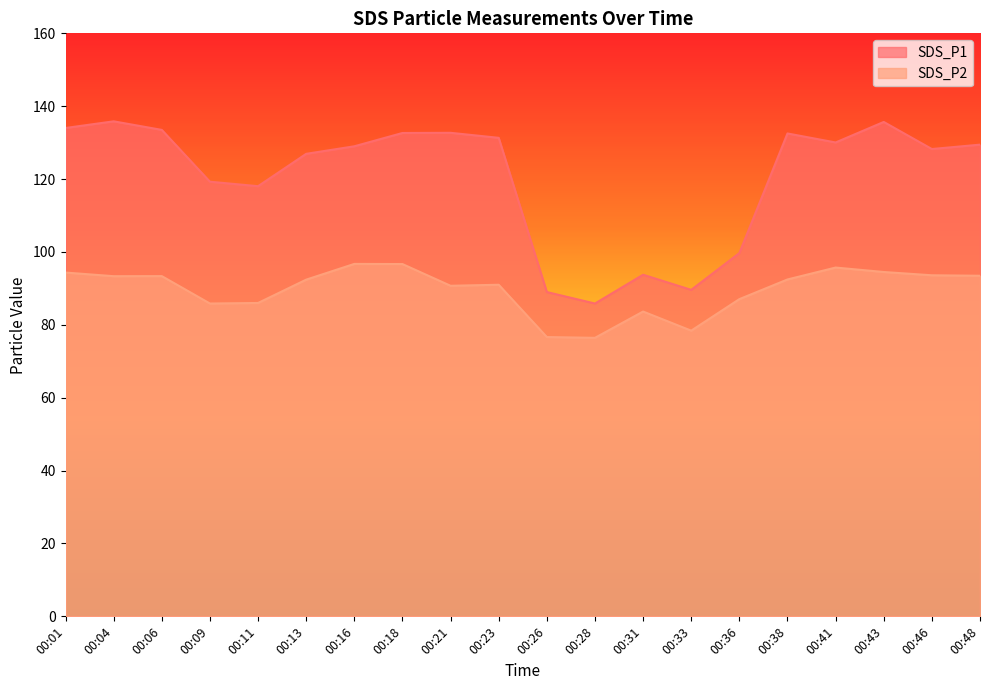

What is the sum of all SDS_P1 values?

2407.2